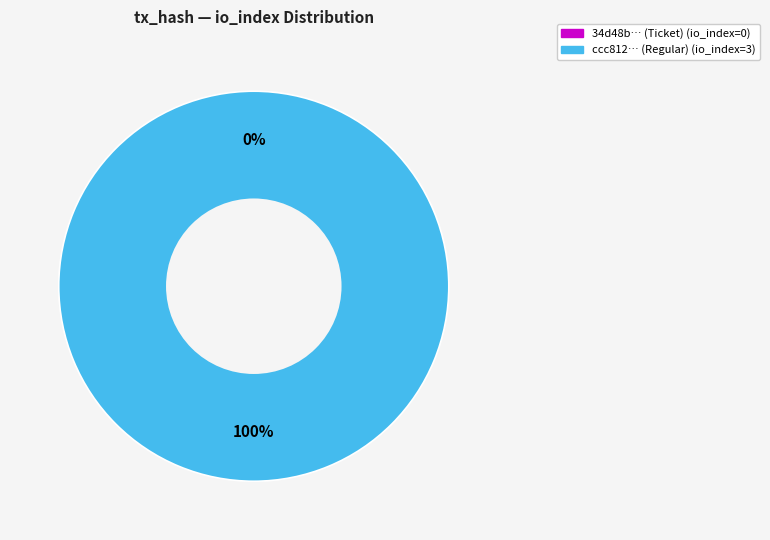

Which slice is the smallest?

Ticket (io_index=0)